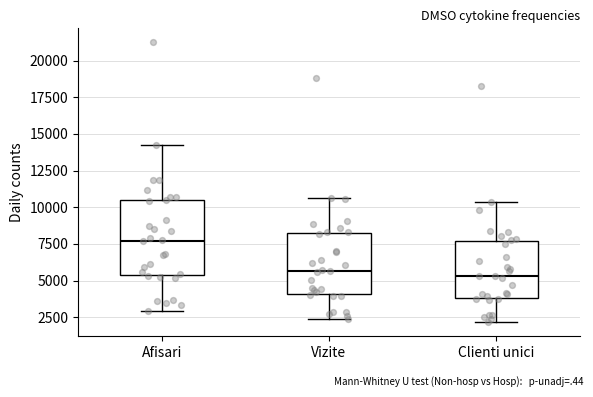

Reading left to right, read every box against the y-axis: the position of its median line, the range the box covers, and the ends of its whiskers. The values are not printed on the chart, so give them approximately, as read against the axis.

Afisari: median 7500, box 5500 to 10500, whiskers 3000 to 14000
Vizite: median 5500, box 4000 to 8500, whiskers 2500 to 10500
Clienti unici: median 5500, box 4000 to 7500, whiskers 2000 to 10500